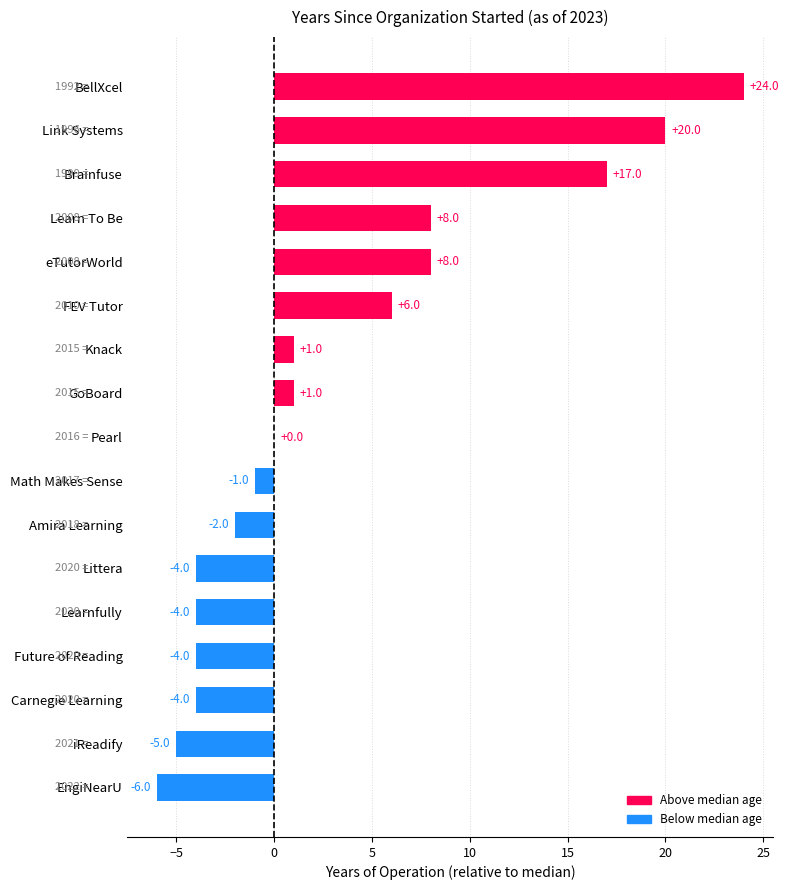

What is the greatest value displayed?

24